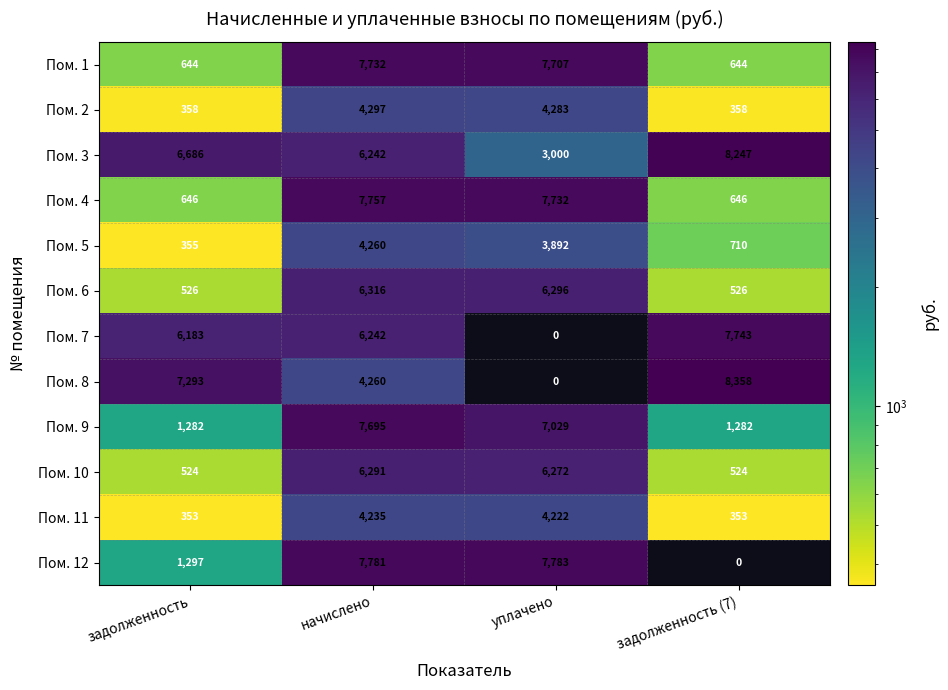

Is it true that Пом. 7 equals 11304 at задолженность (7)?

False